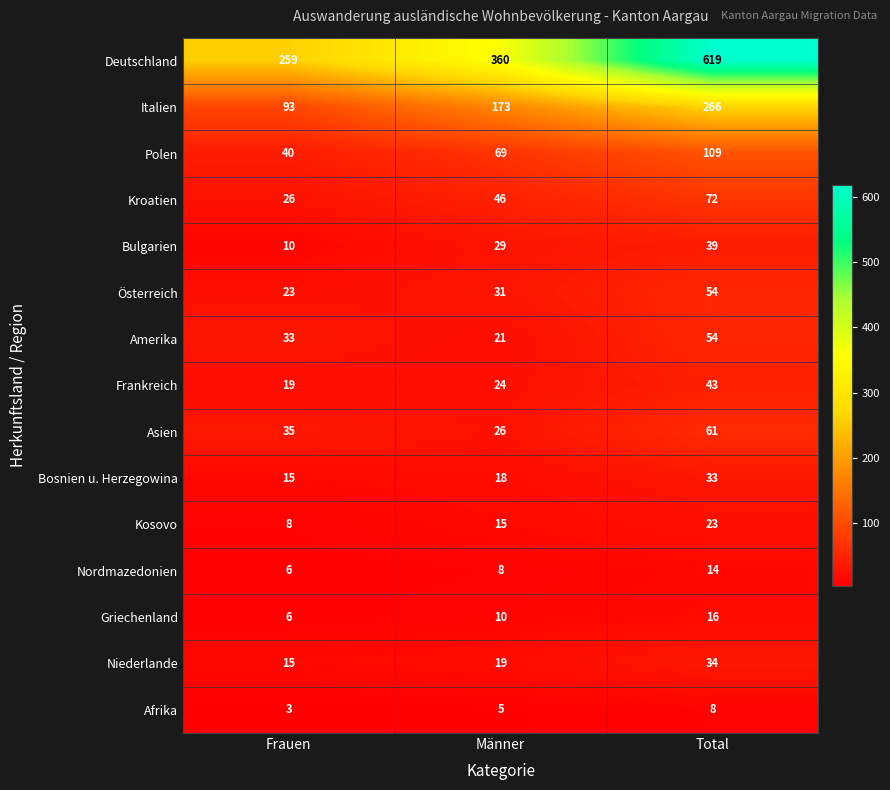

What is the sum of the Deutschland values at Männer and Frauen?

619